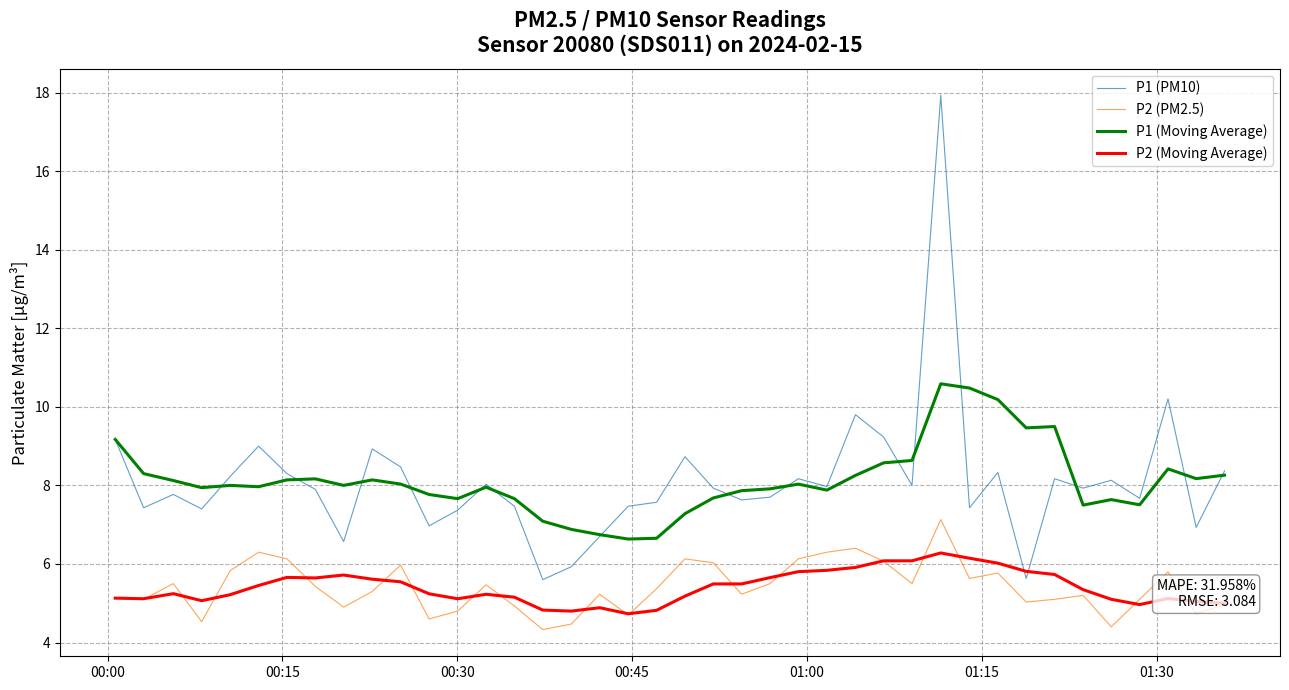

List the series in order of their peak value, highest first.

P1 (PM10), P1 (Moving Average), P2 (PM2.5), P2 (Moving Average)